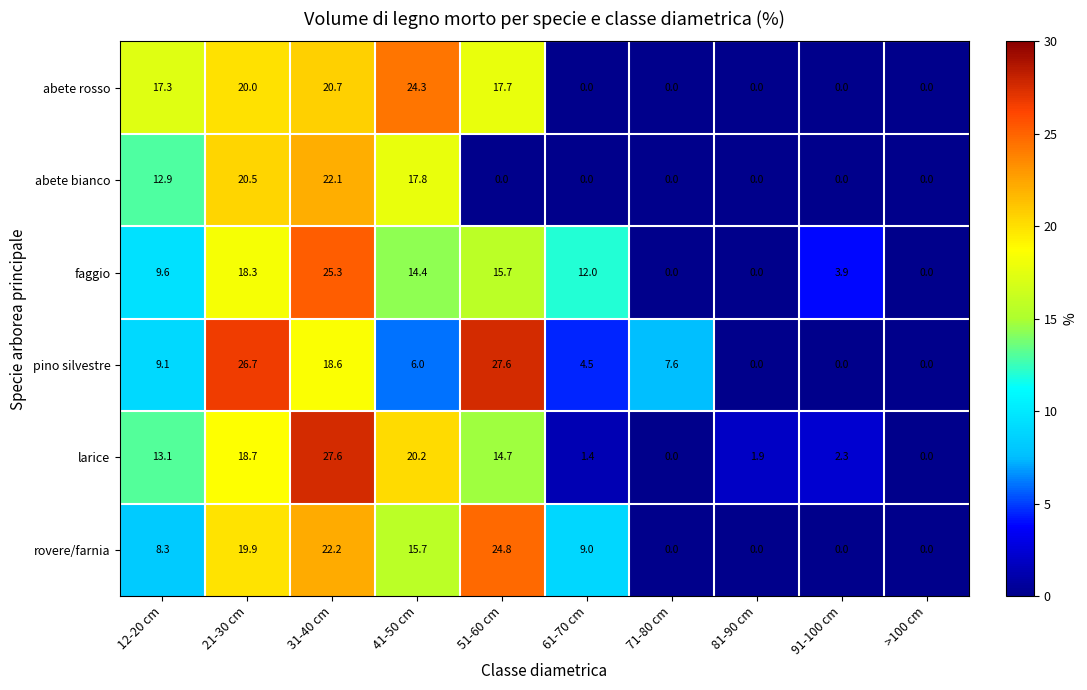

At 21-30 cm, list the series in order from smallest to largest.

faggio, larice, rovere/farnia, abete rosso, abete bianco, pino silvestre